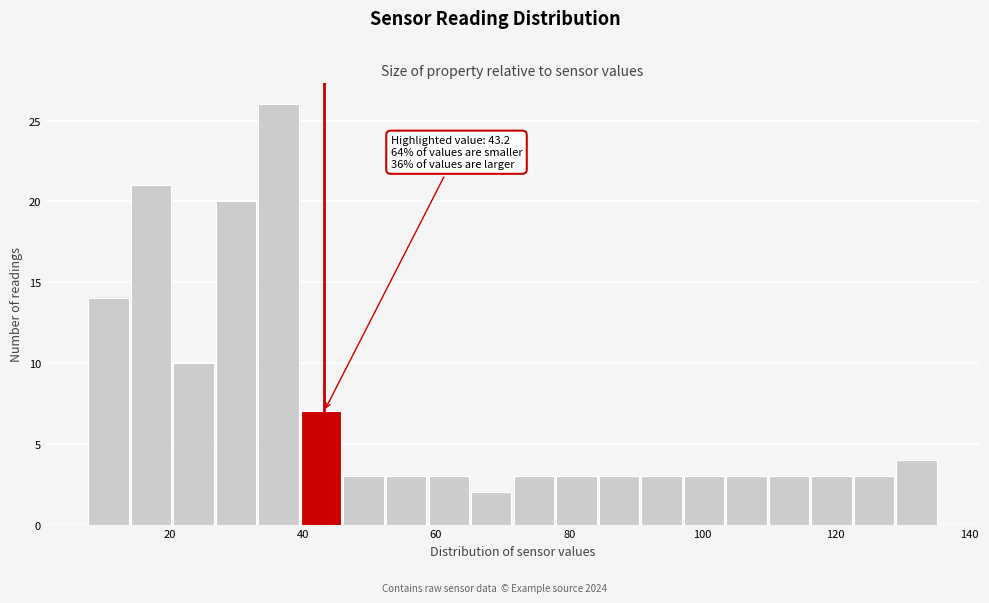

Read against the x-axis, roughly where is the centre of the tallest bar?

36